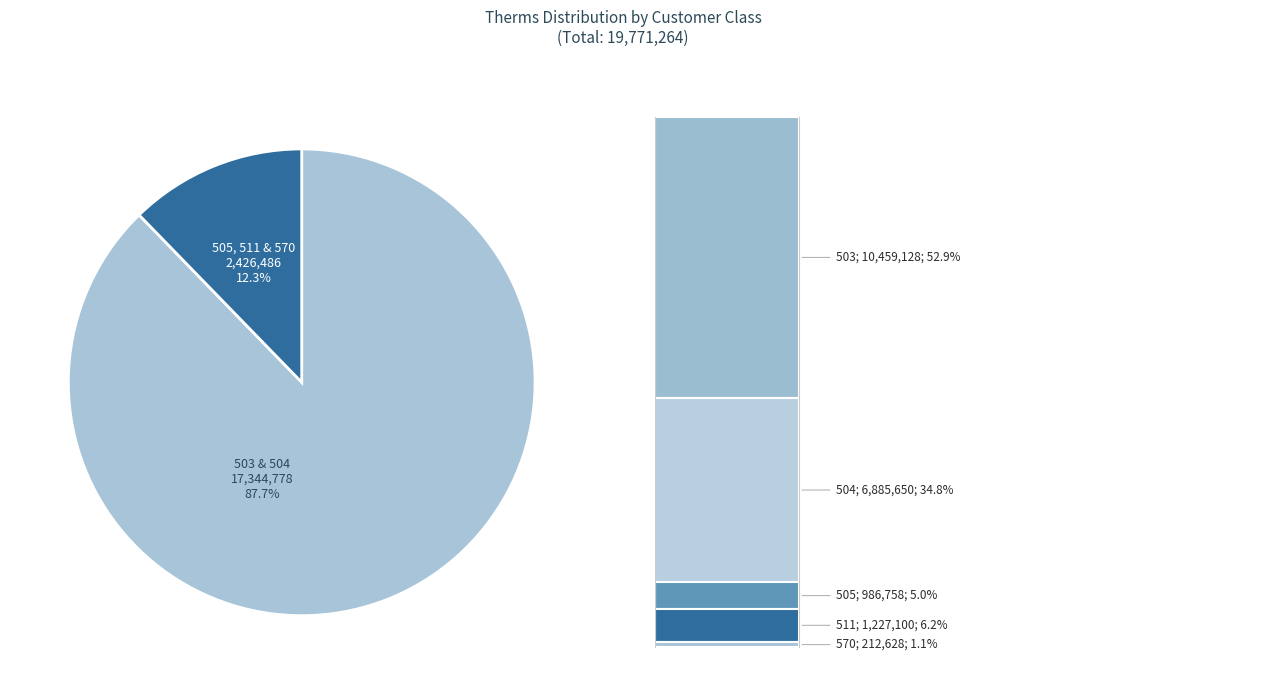

How many slices are in this pie chart?

2